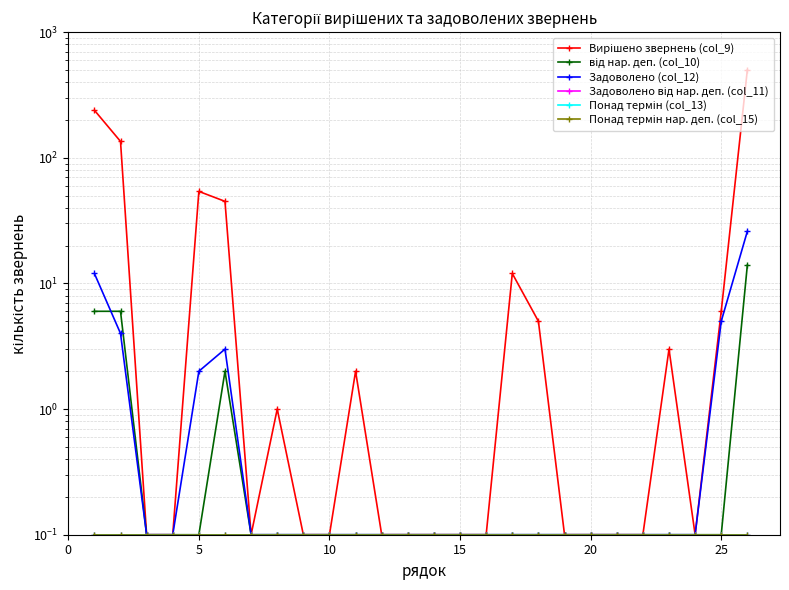

At how many categories does at least one series exceed 128?

3